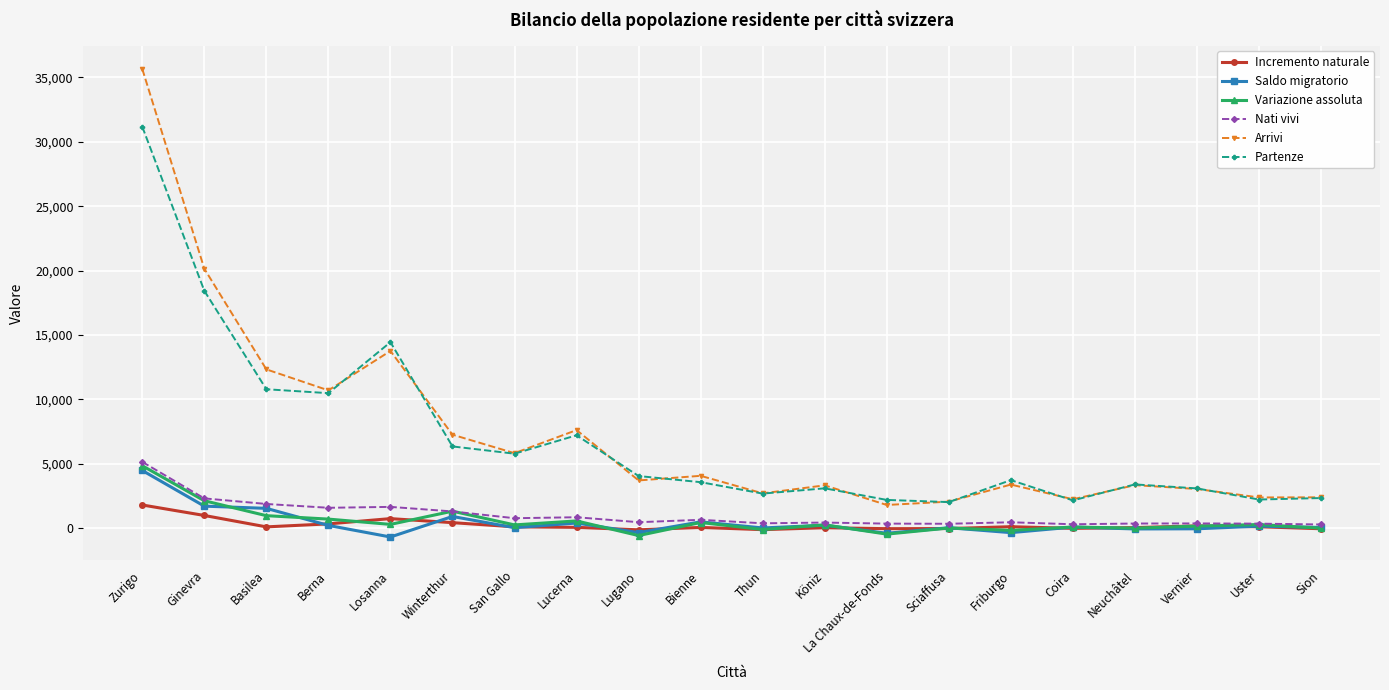

The Arrivi series shows 2958 at Winterthur. True or false?

False